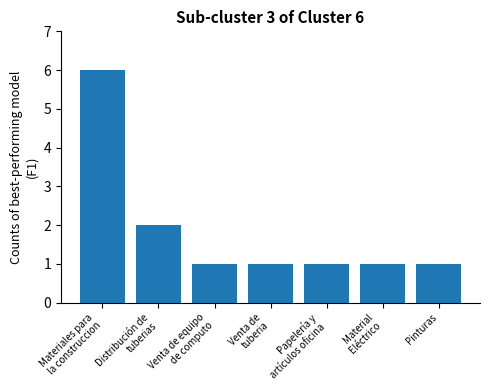

What position from the left is Pinturas?

7